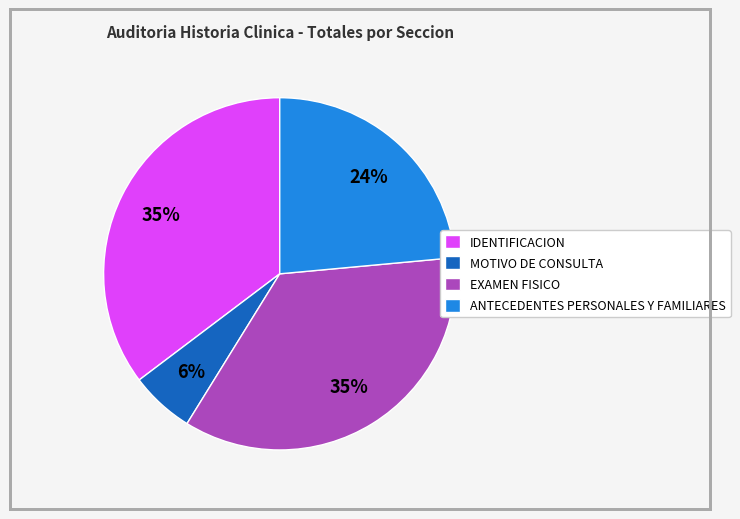

How many segments does this pie chart have?

4